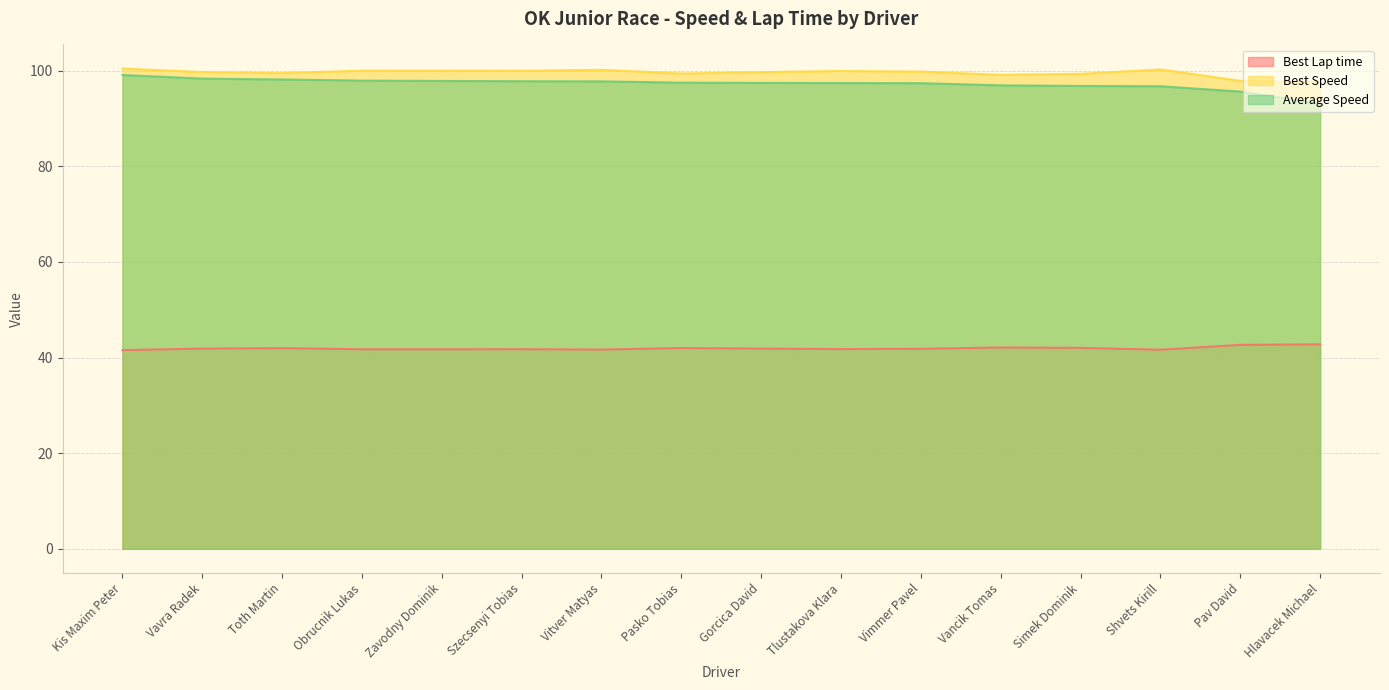

Reading left to right, transcribe all the data shown in this chart.

Best Lap time: Kis Maxim Peter=41.6	Vavra Radek=41.9	Toth Martin=42.0	Obrucnik Lukas=41.8	Zavodny Dominik=41.7	Szecsenyi Tobias=41.8	Vitver Matyas=41.7	Pasko Tobias=42.0	Gorcica David=41.9	Tlustakova Klara=41.8	Vimmer Pavel=41.8	Vancik Tomas=42.1	Simek Dominik=42.0	Shvets Kirill=41.6	Pav David=42.7	Hlavacek Michael=42.8
Best Speed: Kis Maxim Peter=100.5	Vavra Radek=99.7	Toth Martin=99.5	Obrucnik Lukas=100.0	Zavodny Dominik=100.0	Szecsenyi Tobias=100.0	Vitver Matyas=100.2	Pasko Tobias=99.4	Gorcica David=99.7	Tlustakova Klara=99.9	Vimmer Pavel=99.8	Vancik Tomas=99.1	Simek Dominik=99.4	Shvets Kirill=100.3	Pav David=97.9	Hlavacek Michael=97.6
Average Speed: Kis Maxim Peter=99.1	Vavra Radek=98.4	Toth Martin=98.2	Obrucnik Lukas=97.9	Zavodny Dominik=97.9	Szecsenyi Tobias=97.8	Vitver Matyas=97.8	Pasko Tobias=97.5	Gorcica David=97.5	Tlustakova Klara=97.4	Vimmer Pavel=97.4	Vancik Tomas=96.9	Simek Dominik=96.8	Shvets Kirill=96.8	Pav David=95.6	Hlavacek Michael=93.1